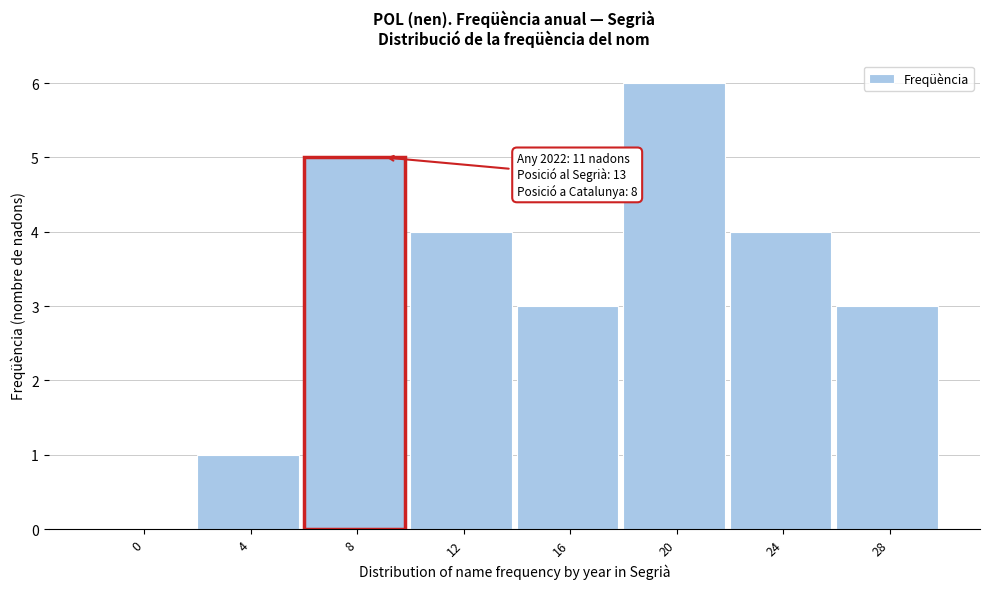

Reading left to right, extract all data points from this chart.

0=0	4=1	8=5	12=4	16=3	20=6	24=4	28=3